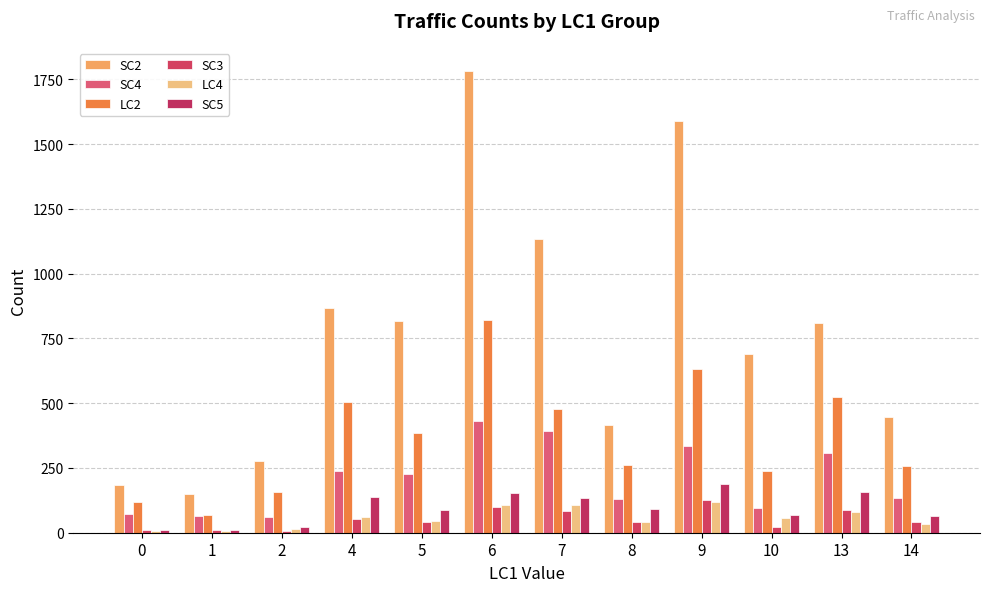

What value does the SC2 series have at 8, to the nearest 100?

400